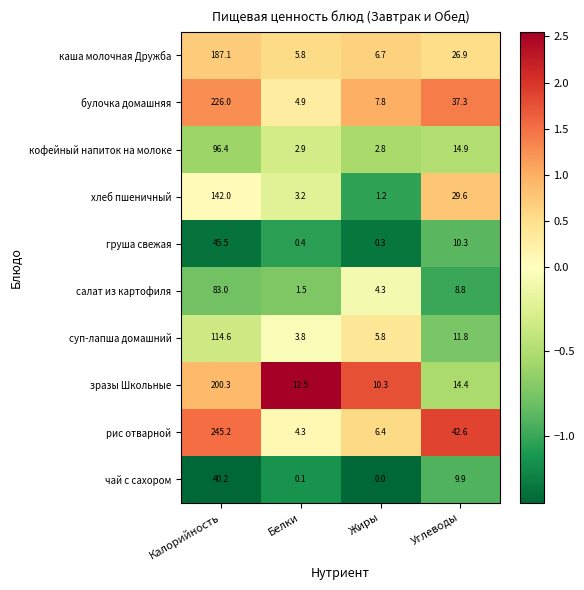

What is the difference between the highest and lowest values at Жиры?

10.3